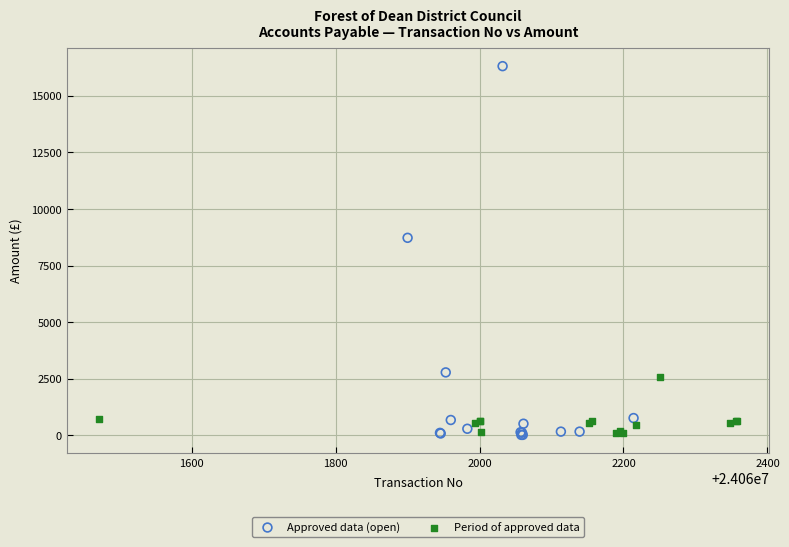

Which series reaches the maximum Y coordinate?

Approved data (open)